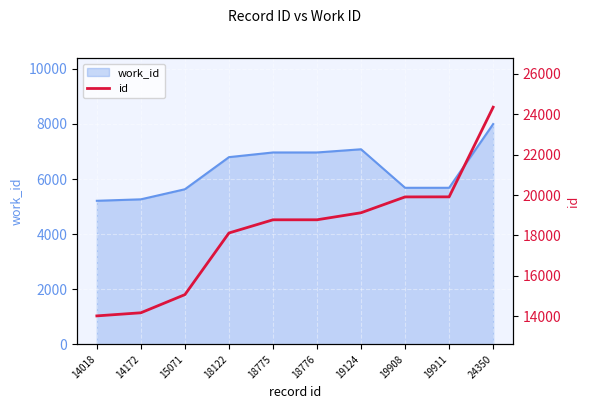

True or false: the data shows 3189 at 14018.

False